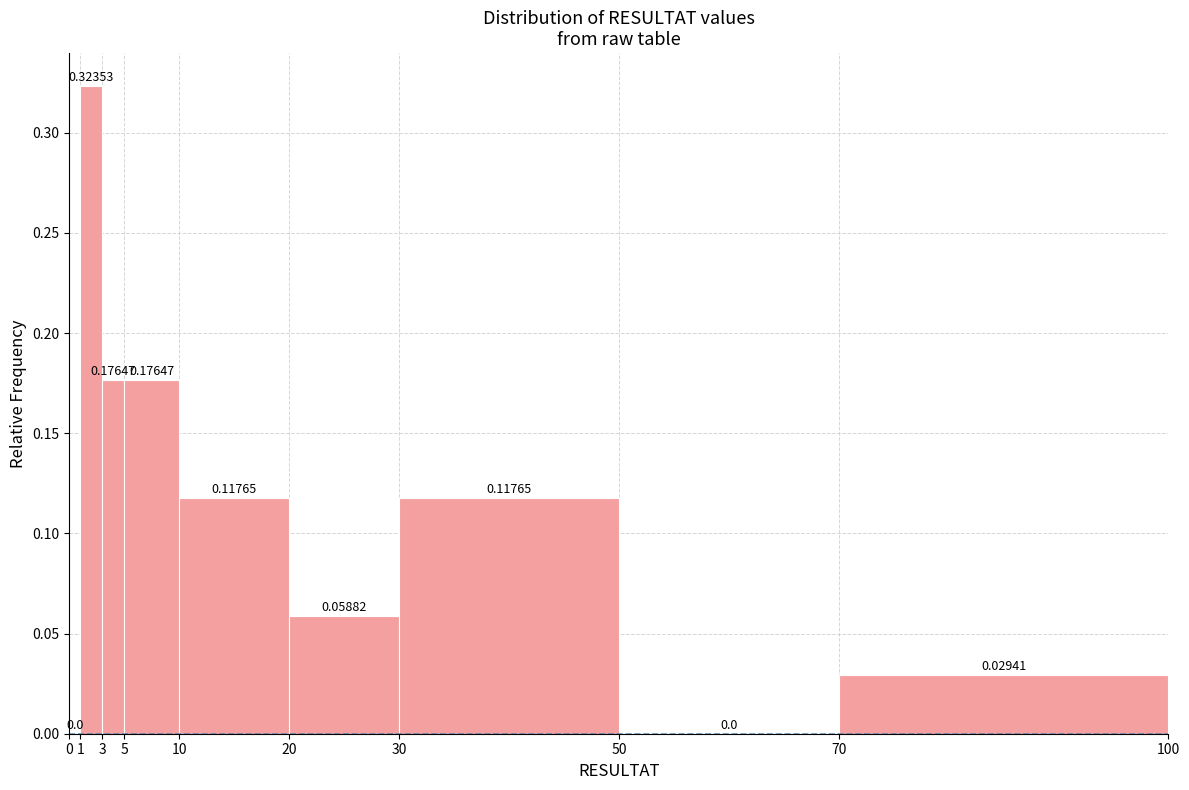

What is the height of the bar covering 70 to 100 on the x-axis?

0.02941